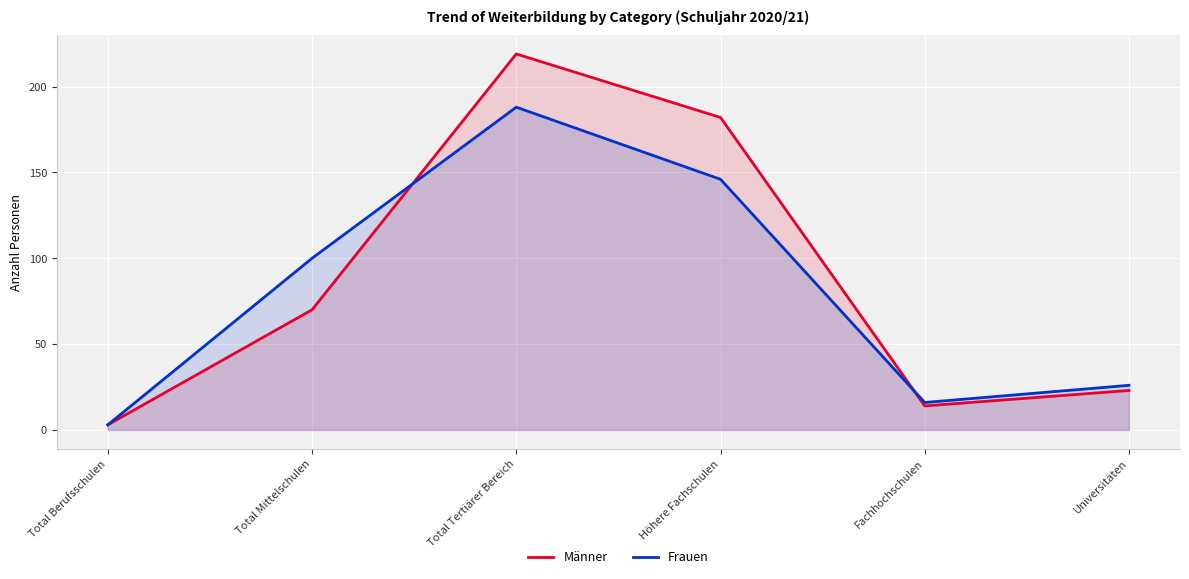

List the series in order of their peak value, highest first.

Männer, Frauen